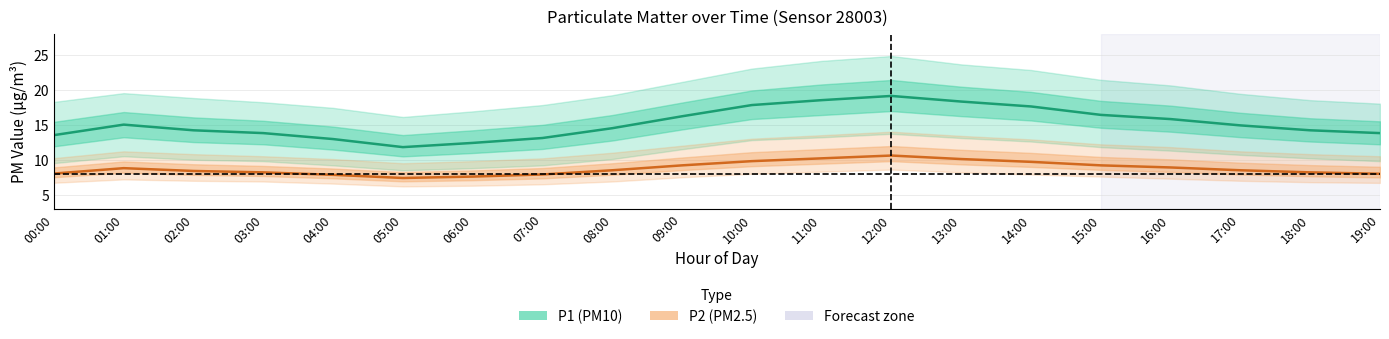

At how many categories does at least one series exceed 17?

5